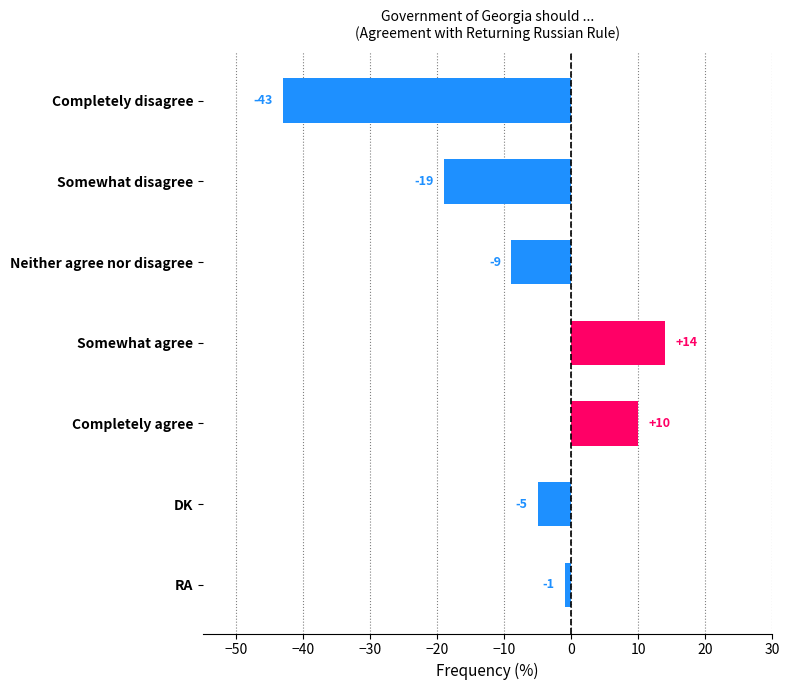

Rank the categories by value from lowest to highest.

Completely disagree, Somewhat disagree, Neither agree nor disagree, DK, RA, Completely agree, Somewhat agree